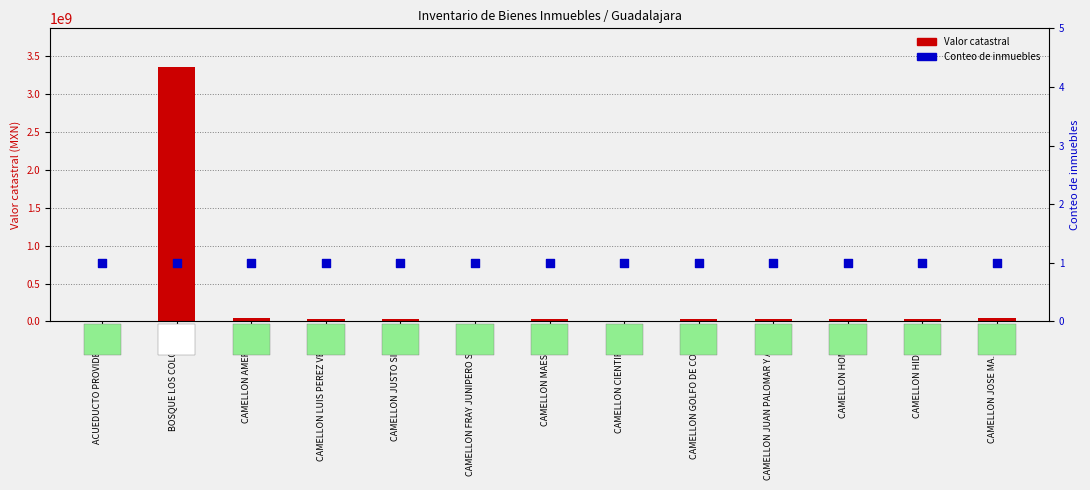

What is the total value across all series at CAMELLON AMERICAS?

44704081.0